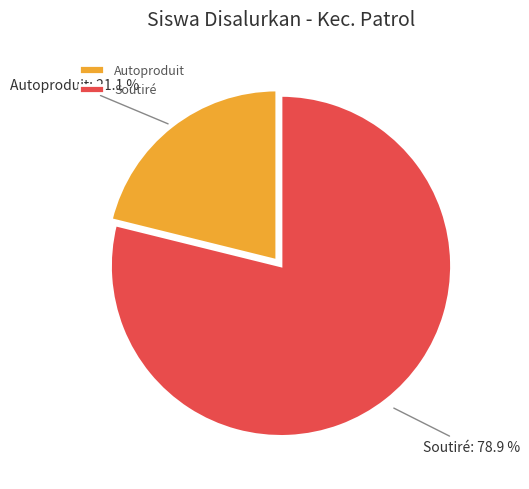

What is the smallest slice in the pie chart?

Autoproduit